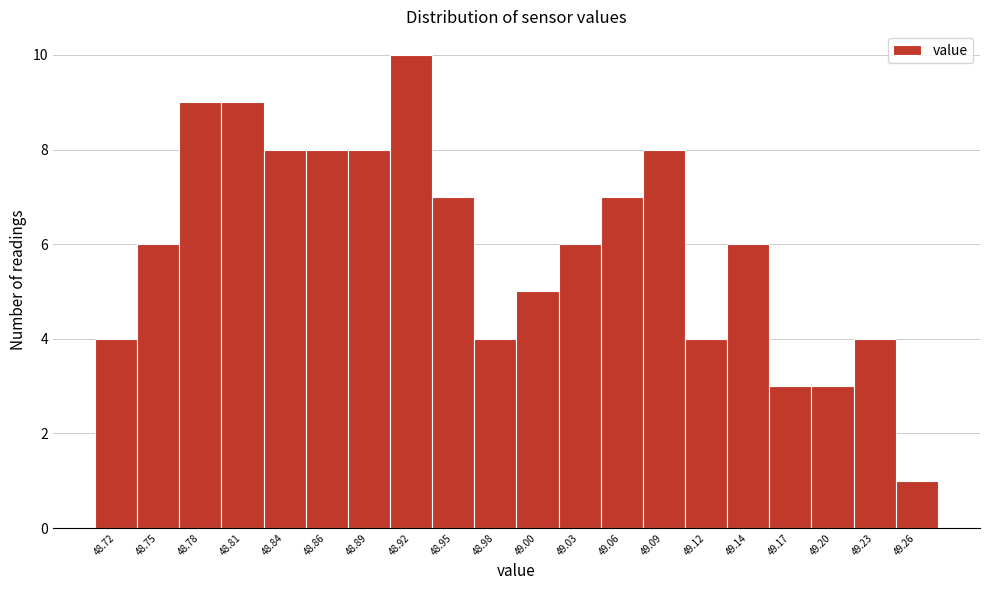

Reading left to right, transcribe this chart: for each bar, give the range it covers on the x-axis and its height. Neither the bar edges nor the heights are printed on the chart, so give them approximately, as read against the axes.

48.710 to 48.738: 4
48.738 to 48.766: 6
48.766 to 48.794: 9
48.794 to 48.822: 9
48.822 to 48.850: 8
48.850 to 48.878: 8
48.878 to 48.906: 8
48.906 to 48.934: 10
48.934 to 48.962: 7
48.962 to 48.990: 4
48.990 to 49.018: 5
49.018 to 49.046: 6
49.046 to 49.074: 7
49.074 to 49.102: 8
49.102 to 49.130: 4
49.130 to 49.158: 6
49.158 to 49.186: 3
49.186 to 49.214: 3
49.214 to 49.242: 4
49.242 to 49.270: 1